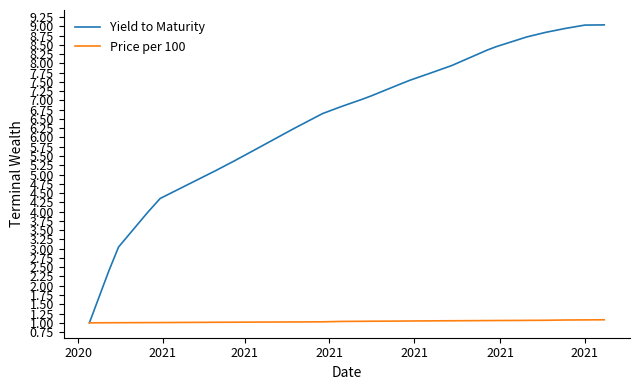

Which series has the widest spread of values?

Yield to Maturity